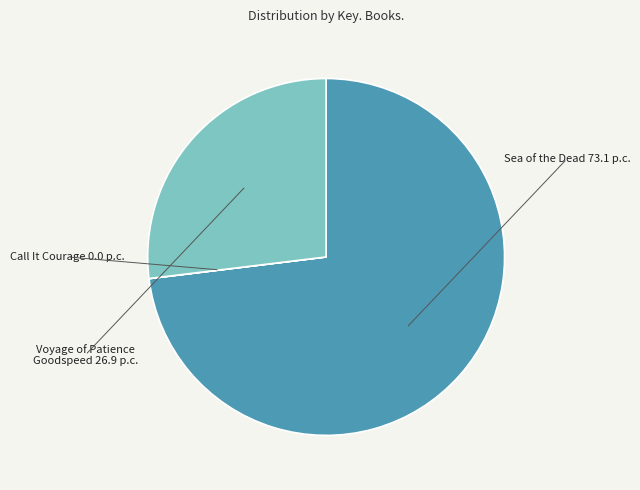

The Voyage of Patience Goodspeed slice represents 27% of the pie. True or false?

True